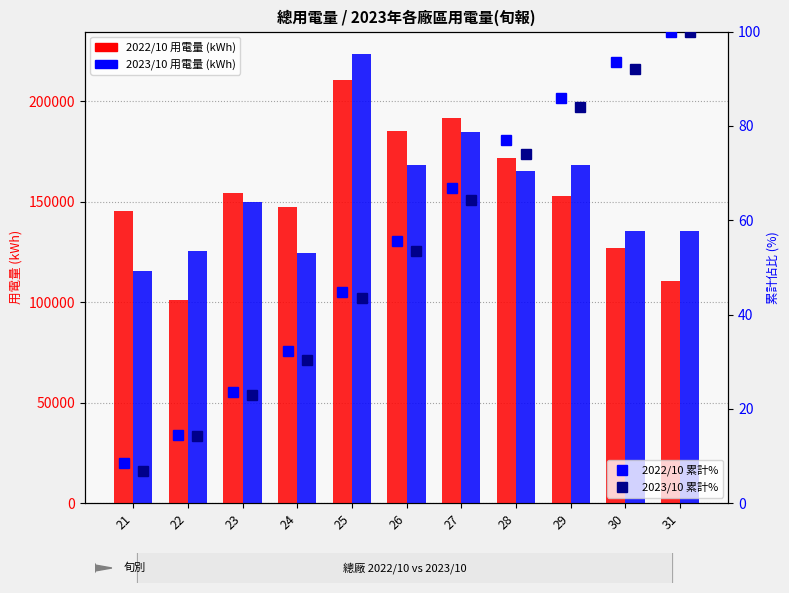

What is the total value across all series at 31?

245995.9